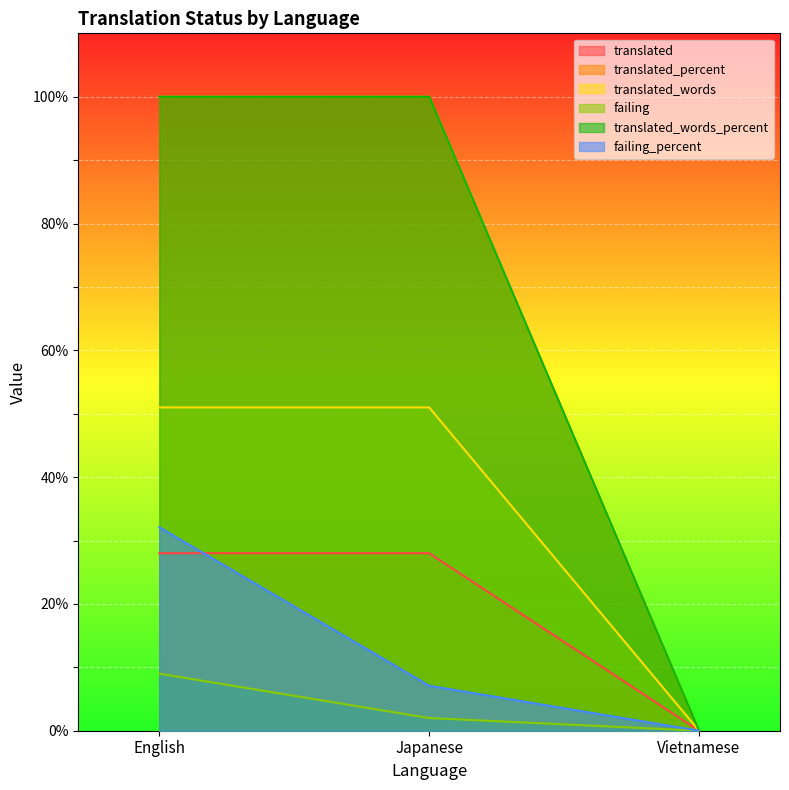

Is it true that translated_percent equals 100.0 at Japanese?

True